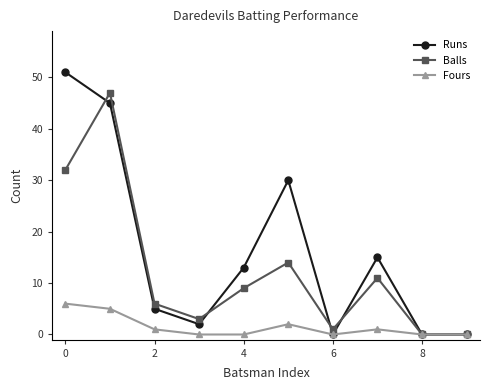

At how many categories does at least one series exceed 12?

5